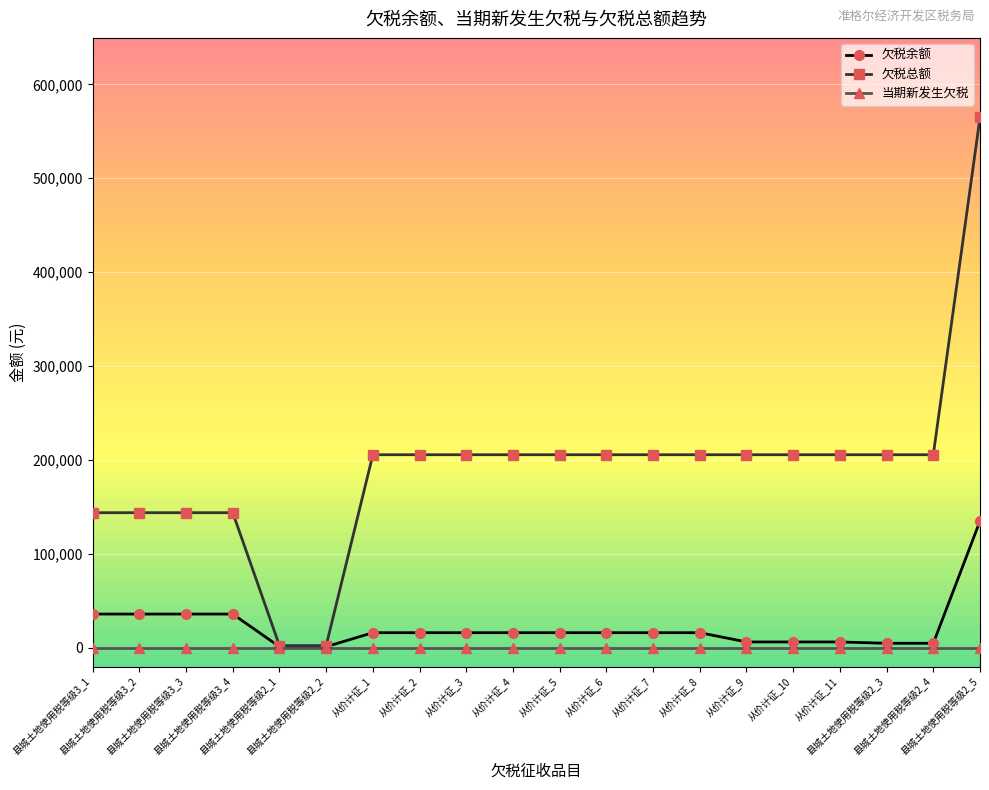

What is the greatest value displayed?

564719.9